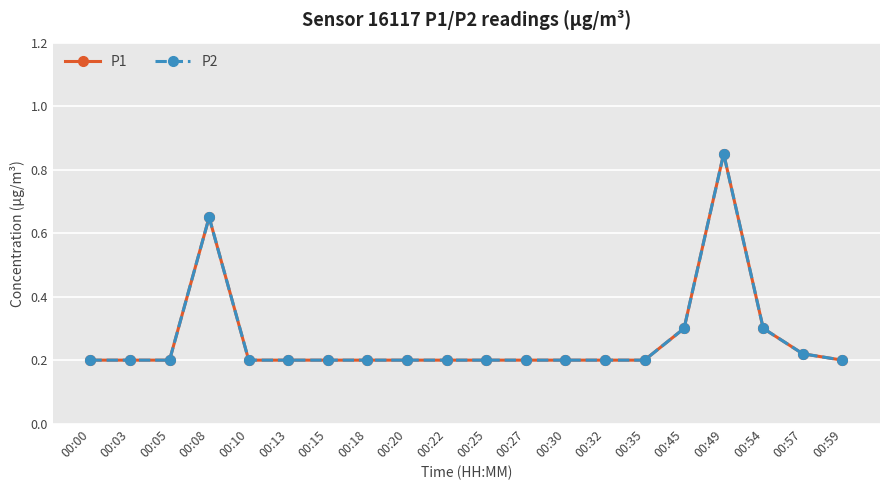

Is this an area chart (filled region under the line)?

No